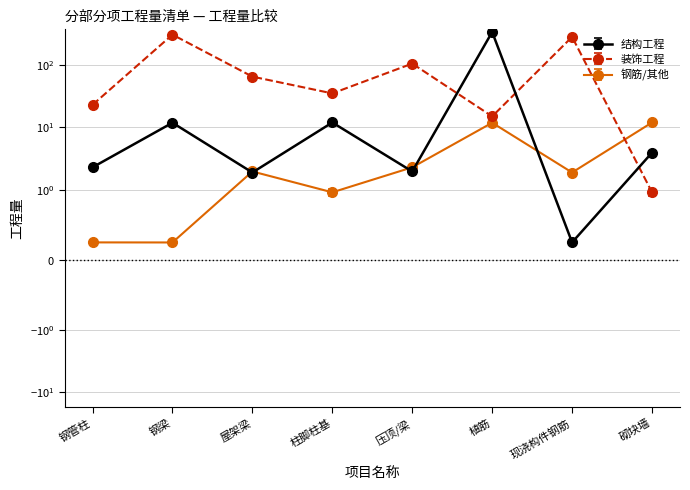

Is the value of 装饰工程 at 砌块墙 greater than the value of 钢筋/其他 at 钢梁?

Yes